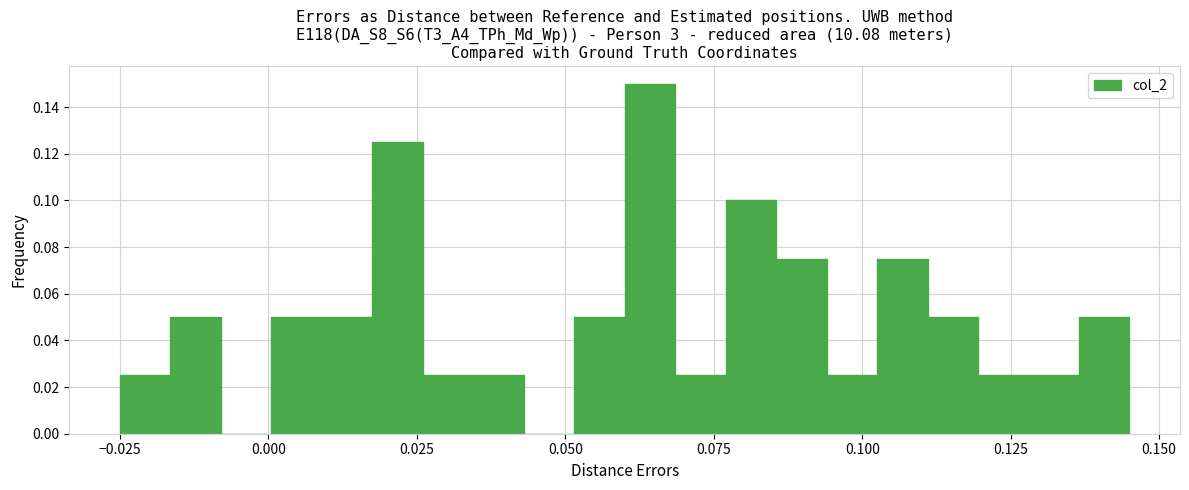

Read against the x-axis, roughly where is the centre of the tallest bar?

0.065